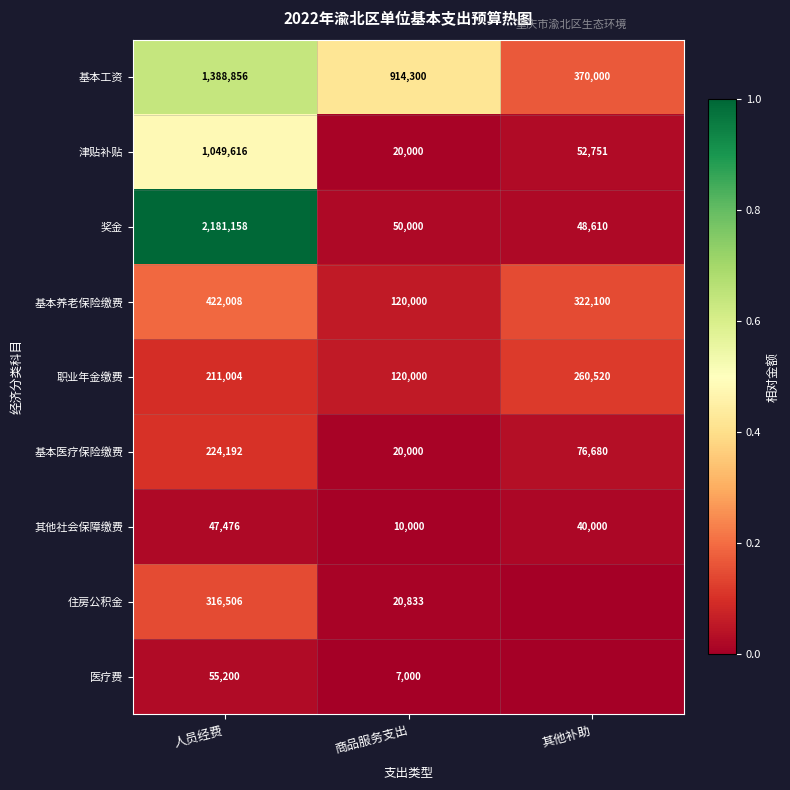

How many 基本医疗保险缴费 values are between 20000 and 224192?

3